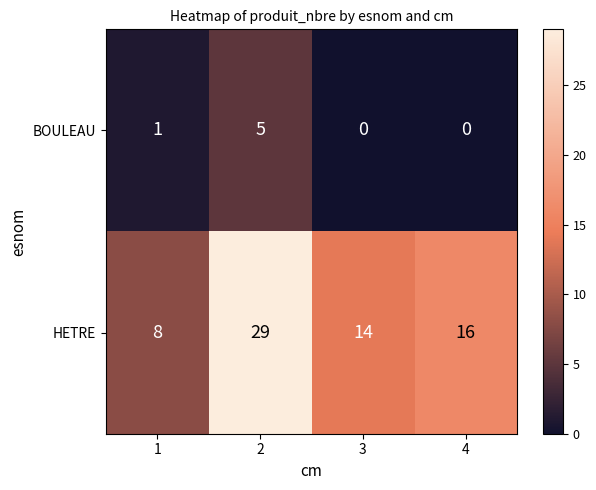

Count the BOULEAU values in the range 0 to 5.

4